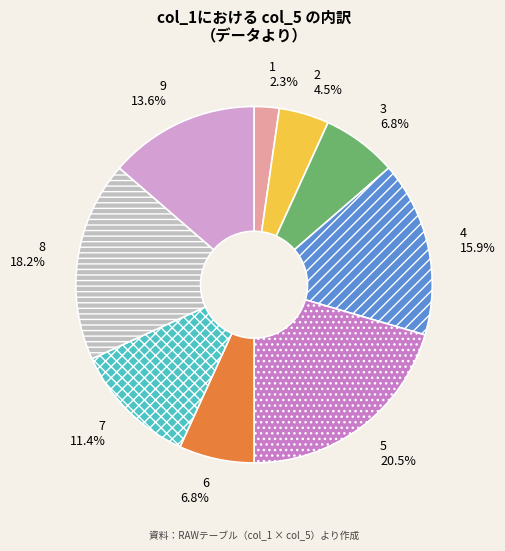

What percentage is the 8 slice, to the nearest percent?

18%